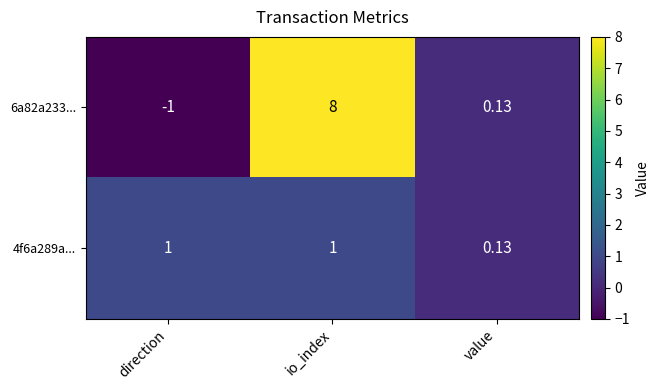

Rank the series by their maximum value, from highest to lowest.

6a82a233..., 4f6a289a...